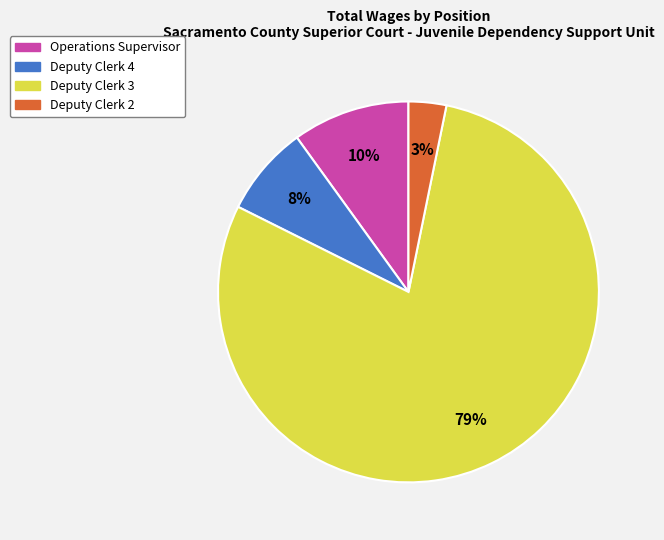

Between Deputy Clerk 3 and Deputy Clerk 2, which is larger?

Deputy Clerk 3